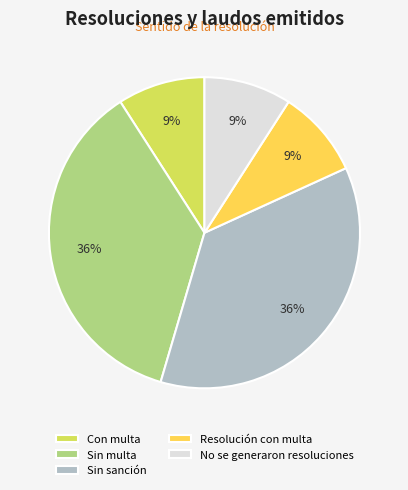

The Con multa slice represents 9% of the pie. True or false?

True